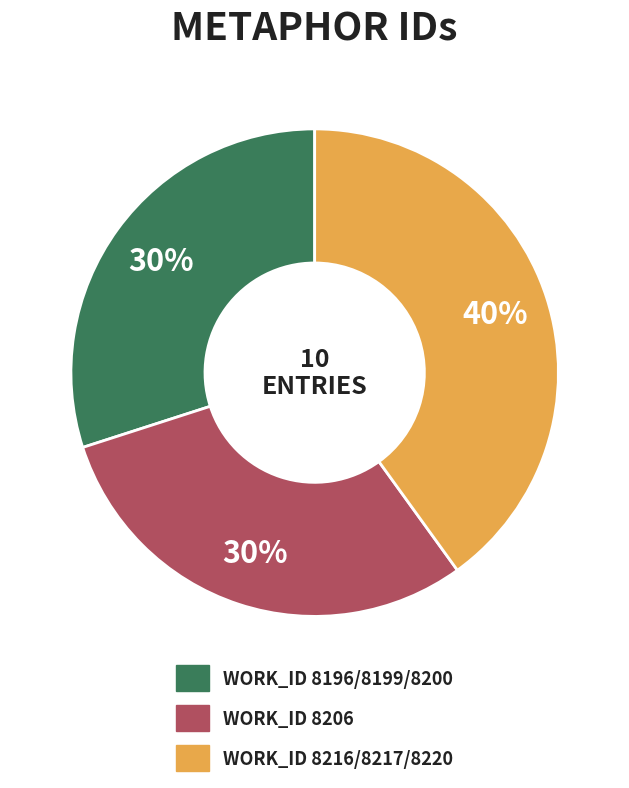

To the nearest percent, what is the difference between the largest and smallest slice percentages?

10%